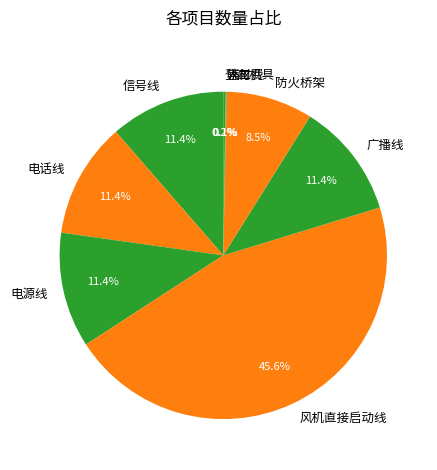

Is it true that 风机直接启动线 is 46% of the pie?

True